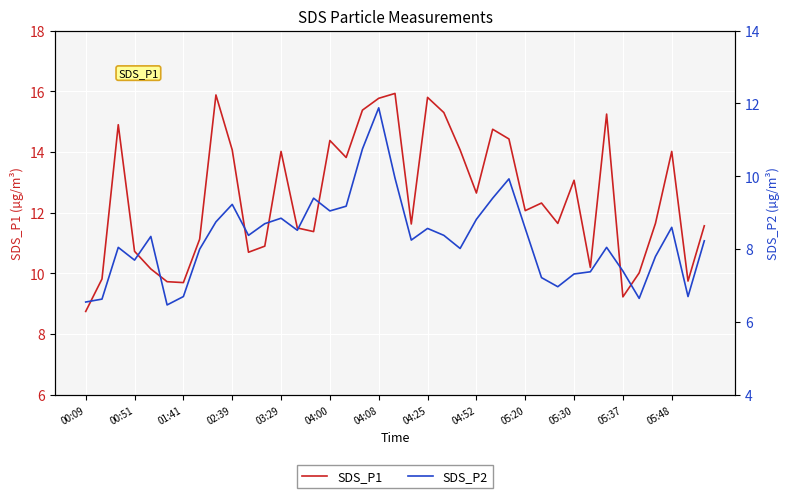

How many lines are shown in the chart?

2